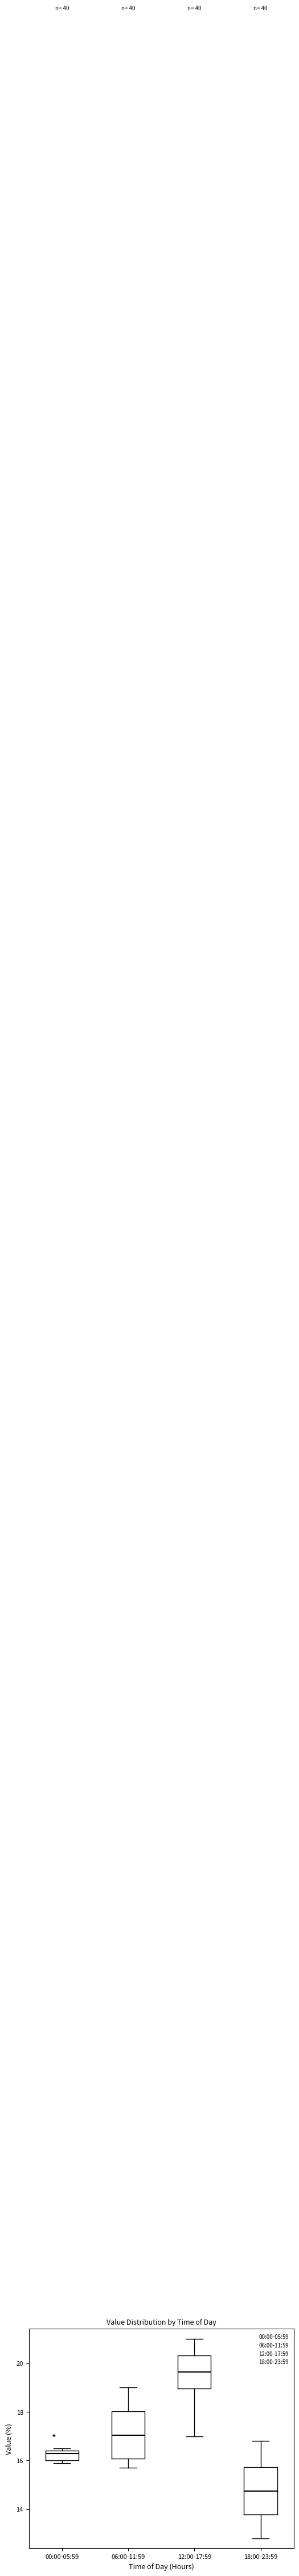

Which box's median line is the highest?

12:00-17:59